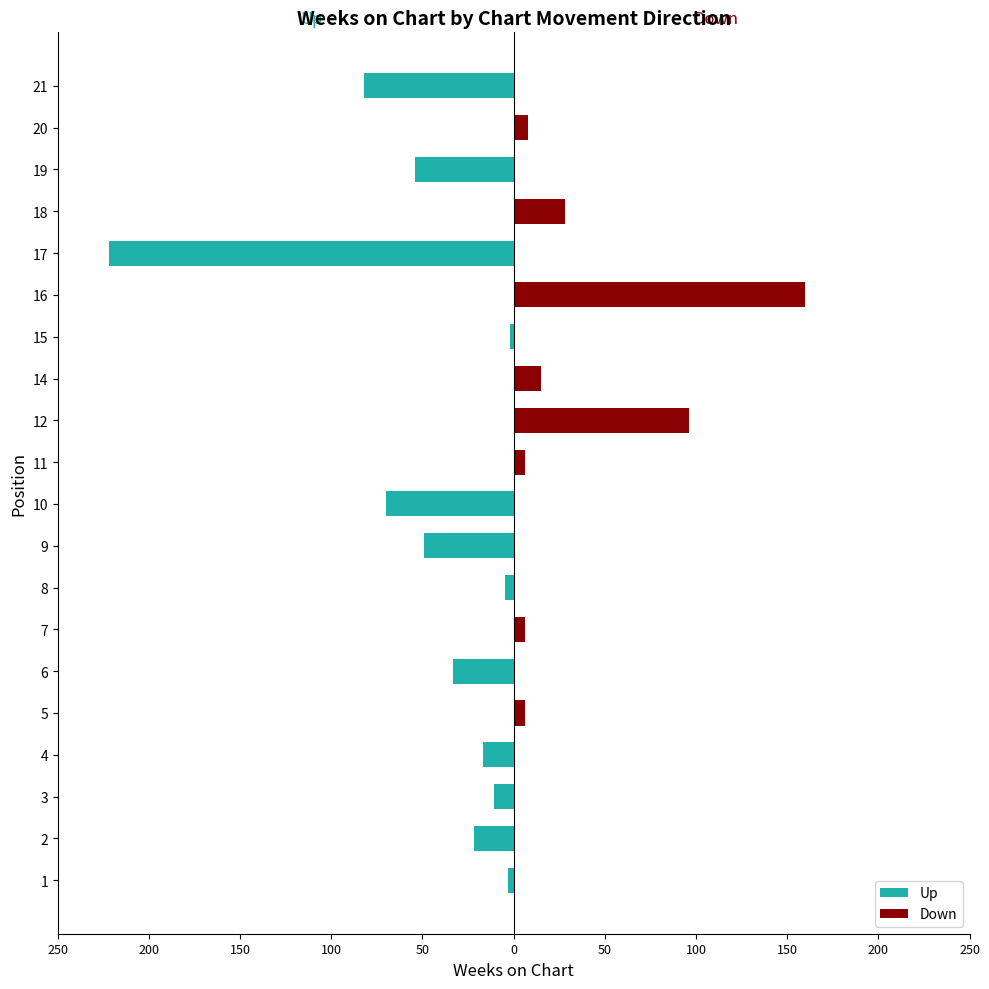

How many data points in Up are above -3?

9